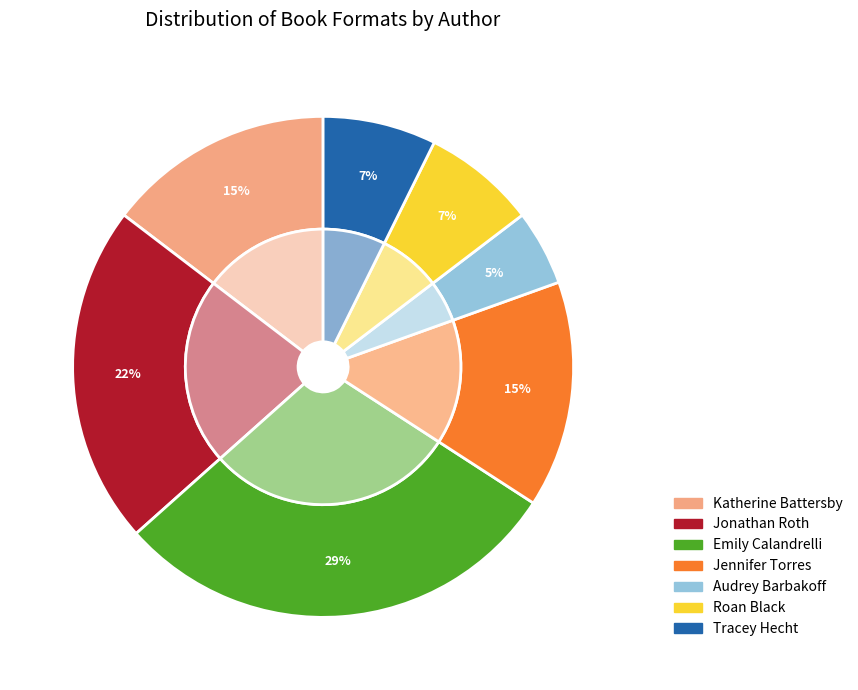

Is it true that Jennifer Torres (174368950) is 22% of the pie?

False